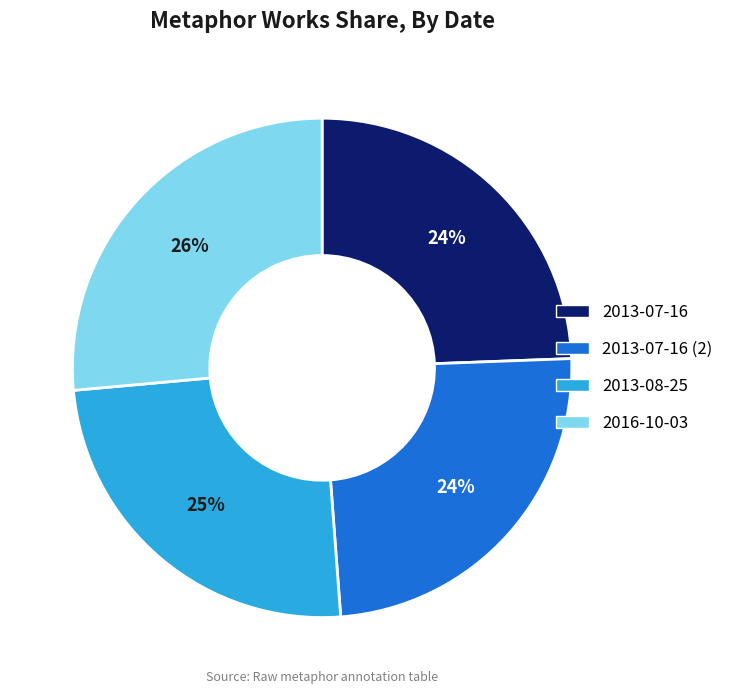

Approximately how many times larger is the value at 2013-07-16 compared to 2013-08-25?

1.0